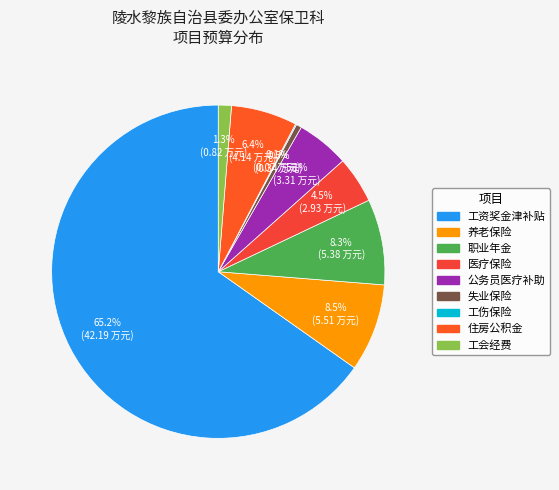

Rank the categories by value from highest to lowest.

工资奖金津补贴, 养老保险, 职业年金, 住房公积金, 公务员医疗补助, 医疗保险, 工会经费, 失业保险, 工伤保险